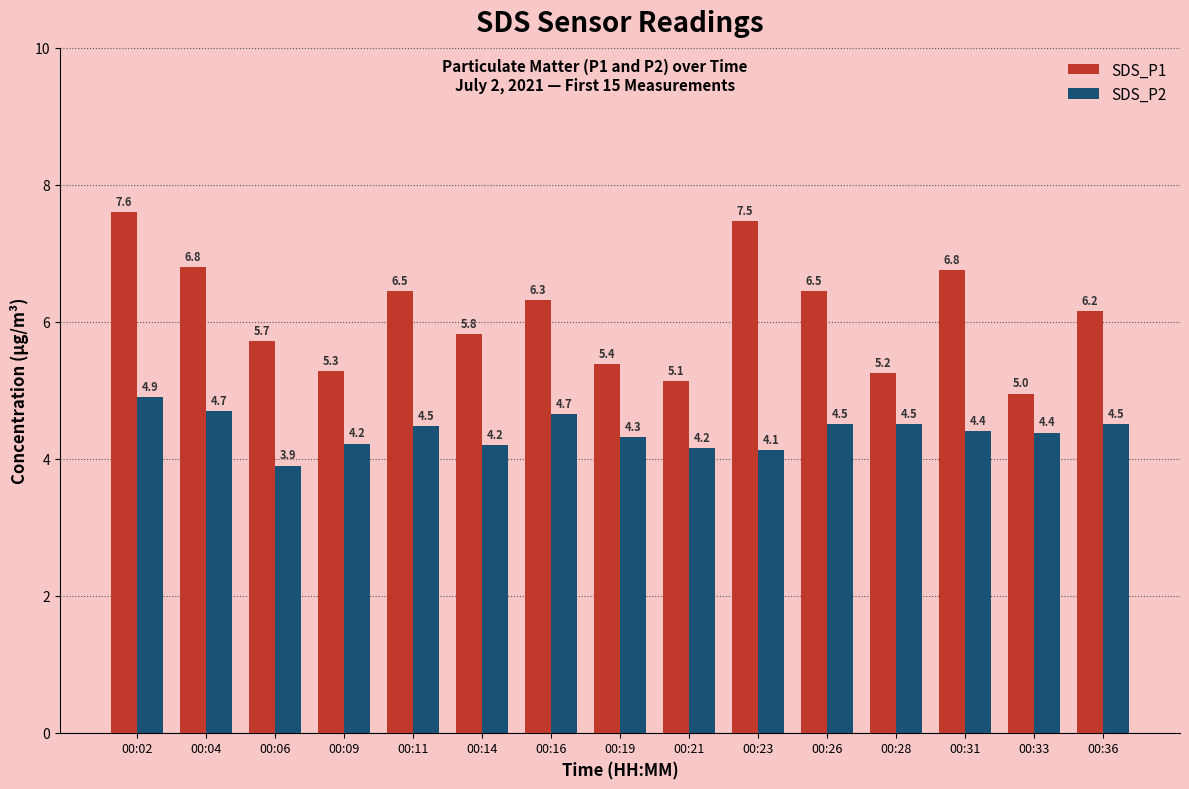

The SDS_P1 series shows 6.8 at 00:04. True or false?

True